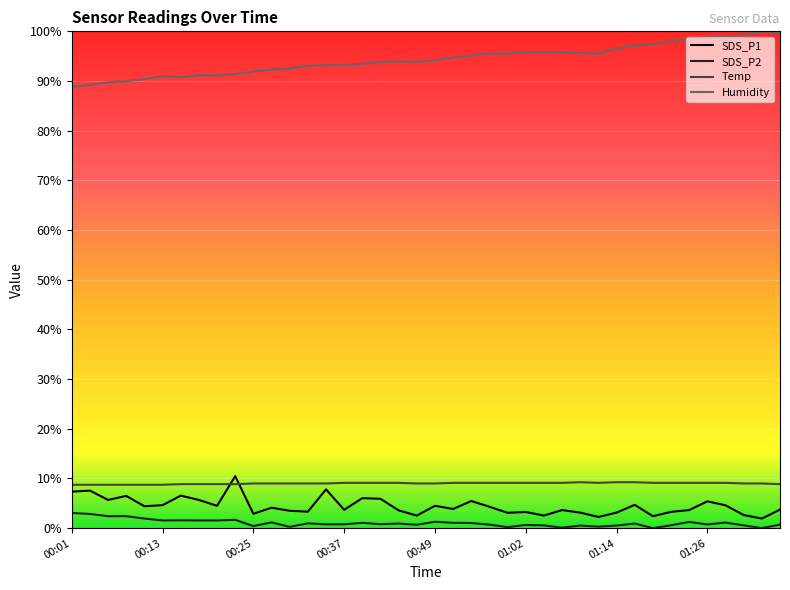

What is the greatest value displayed?

100.0